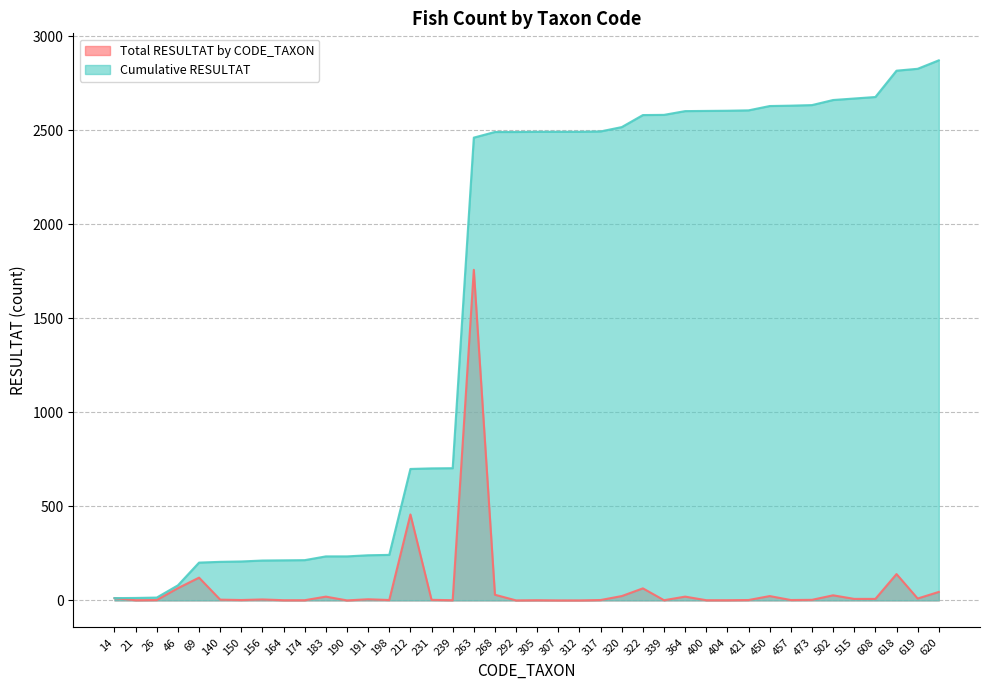

Reading left to right, list all the values displayed in this chart.

Total RESULTAT by CODE_TAXON: 14=12	21=1	26=2	46=65	69=121	140=4	150=2	156=5	164=1	174=1	183=20	190=0	191=6	198=2	212=457	231=3	239=1	263=1758	268=30	292=0	305=1	307=0	312=0	317=2	320=23	322=64	339=1	364=20	400=1	404=1	421=2	450=23	457=2	473=3	502=27	515=8	608=8	618=140	619=10	620=45
Cumulative RESULTAT: 14=12	21=13	26=15	46=80	69=201	140=205	150=207	156=212	164=213	174=214	183=234	190=234	191=240	198=242	212=699	231=702	239=703	263=2461	268=2491	292=2491	305=2492	307=2492	312=2492	317=2494	320=2517	322=2581	339=2582	364=2602	400=2603	404=2604	421=2606	450=2629	457=2631	473=2634	502=2661	515=2669	608=2677	618=2817	619=2827	620=2872